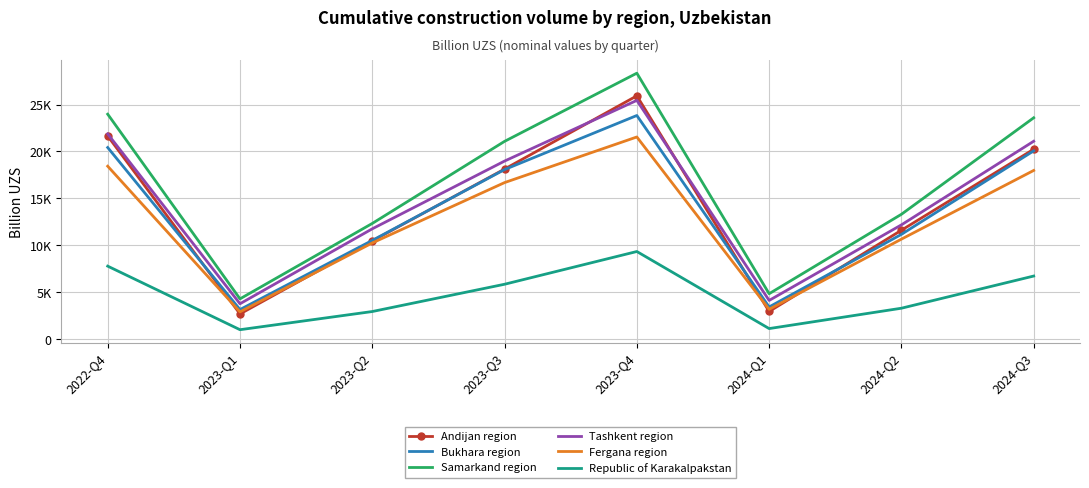

Rank the categories by Republic of Karakalpakstan value from lowest to highest.

2023-Q1, 2024-Q1, 2023-Q2, 2024-Q2, 2023-Q3, 2024-Q3, 2022-Q4, 2023-Q4